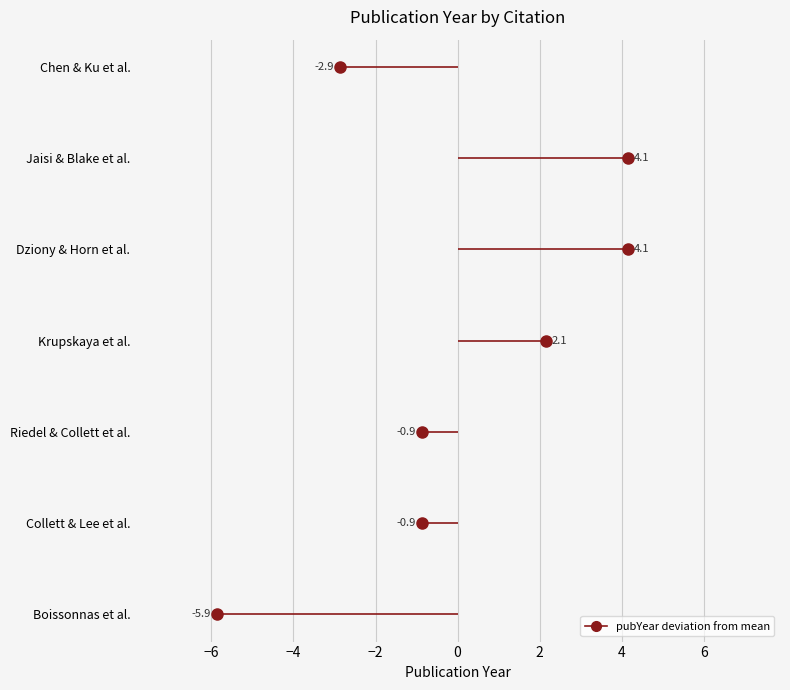

Which label corresponds to the smallest value in the chart?

Boissonnas et al.